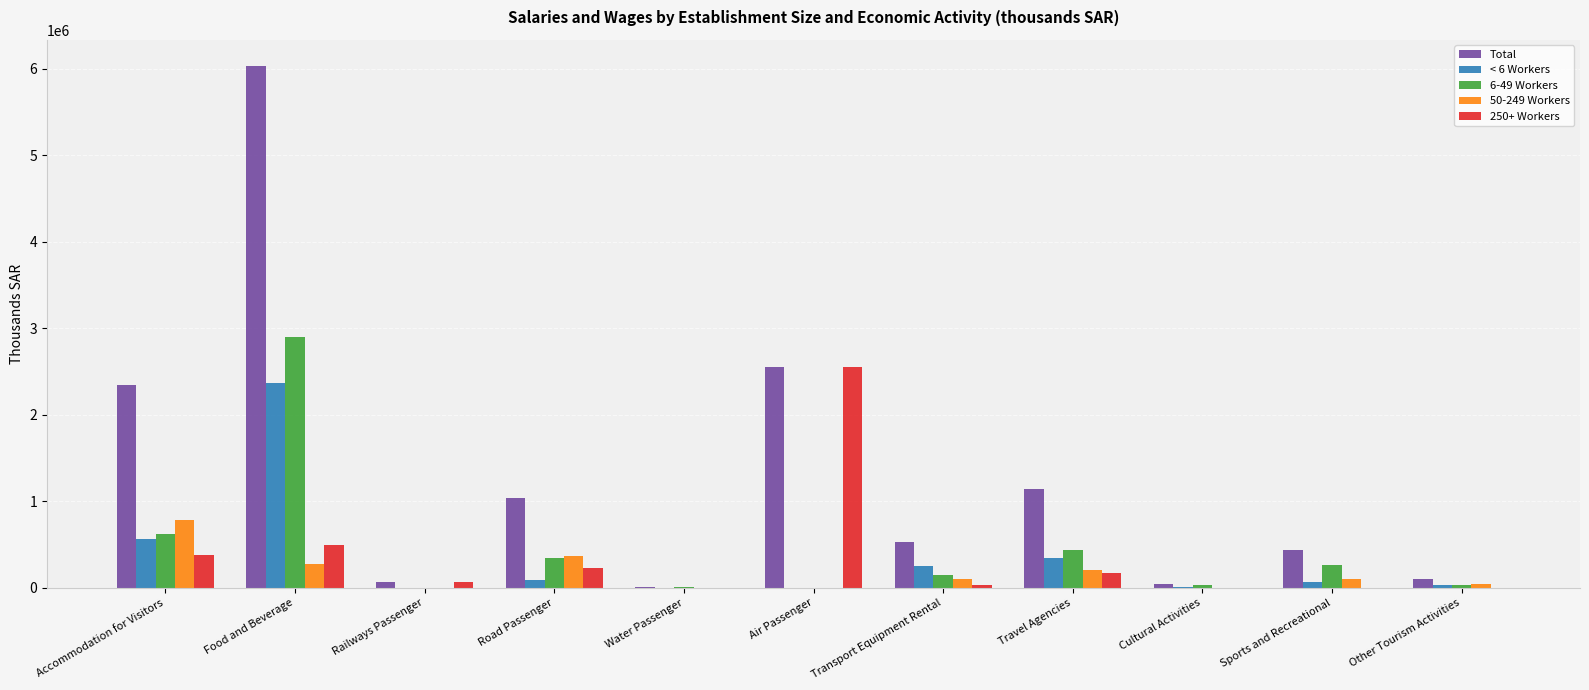

What is the maximum value for Total?

6031304